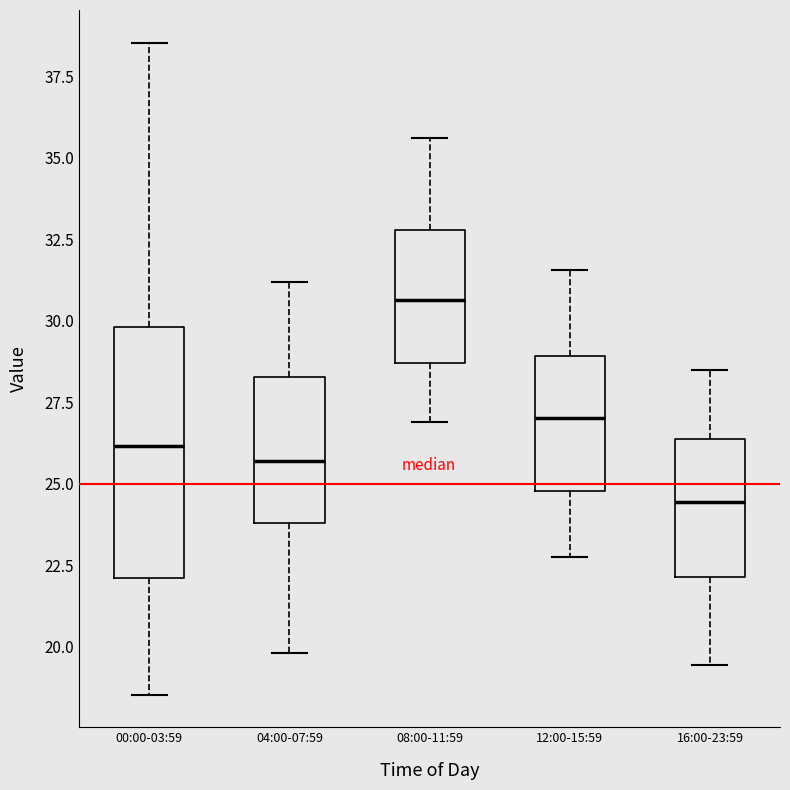

Reading left to right, transcribe this box plot: for each box, give where its median line is, the range the box spans, and where its two whiskers end, as read against the y-axis. The values are not printed on the chart, so give them approximately, as read against the axis.

00:00-03:59: median 26.0, box 22.0 to 30.0, whiskers 18.5 to 38.5
04:00-07:59: median 25.5, box 24.0 to 28.5, whiskers 20.0 to 31.0
08:00-11:59: median 30.5, box 28.5 to 33.0, whiskers 27.0 to 35.5
12:00-15:59: median 27.0, box 25.0 to 29.0, whiskers 23.0 to 31.5
16:00-23:59: median 24.5, box 22.0 to 26.5, whiskers 19.5 to 28.5